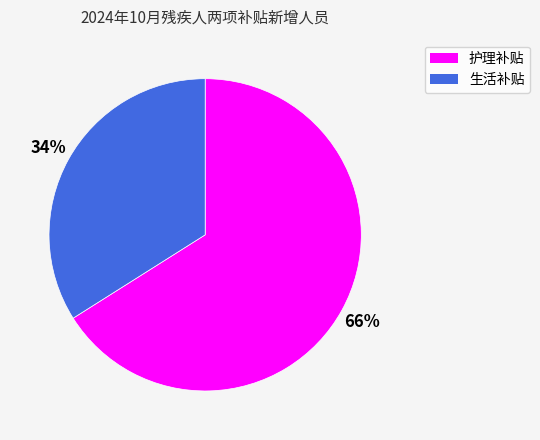

What is the largest slice in the pie chart?

护理补贴